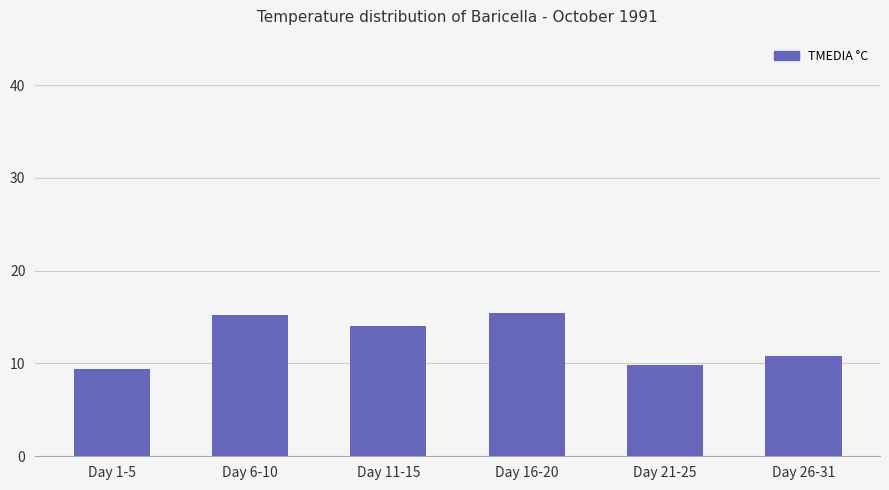

What is the greatest value displayed?

15.4